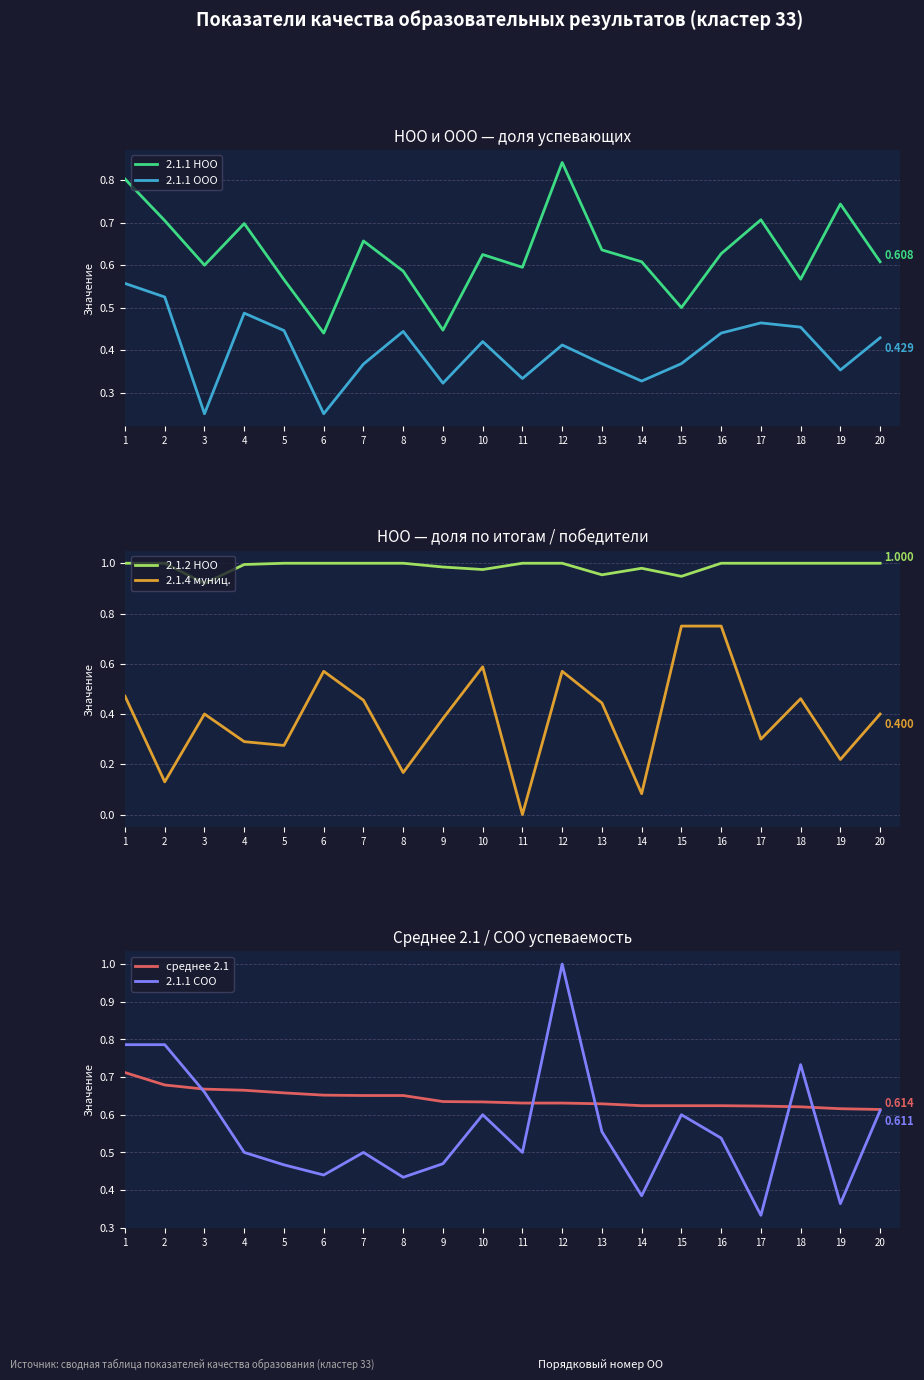

The 2.1.1 ООО series shows 0.5 at 18. True or false?

True